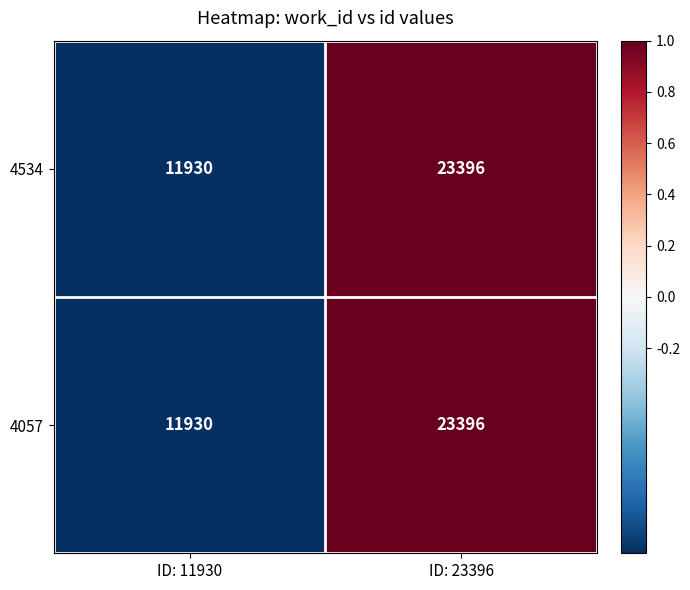

Count the number of data series in this chart.

2